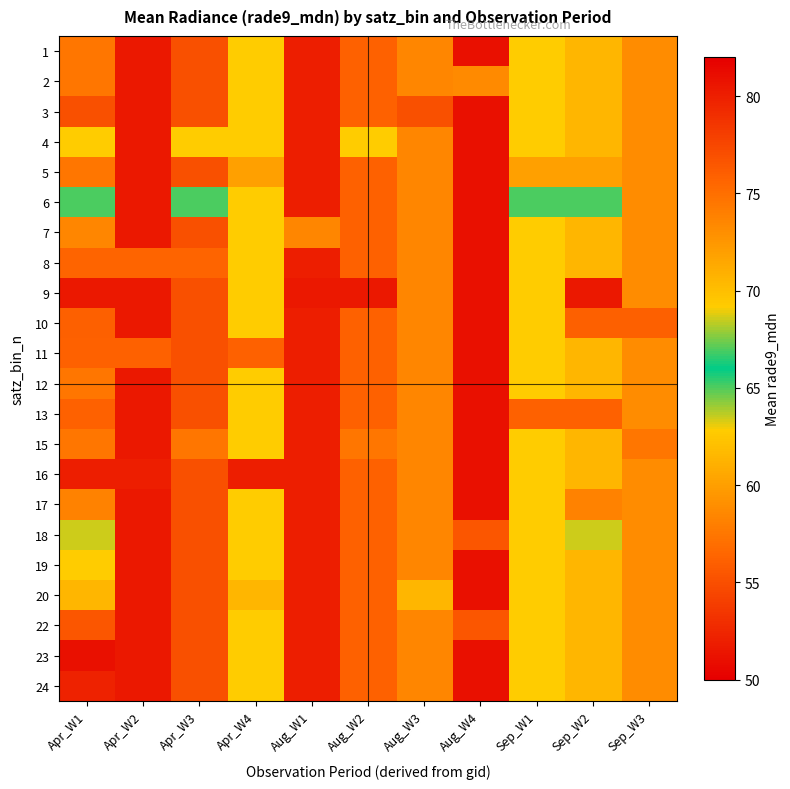

Count the number of data series in this chart.

22